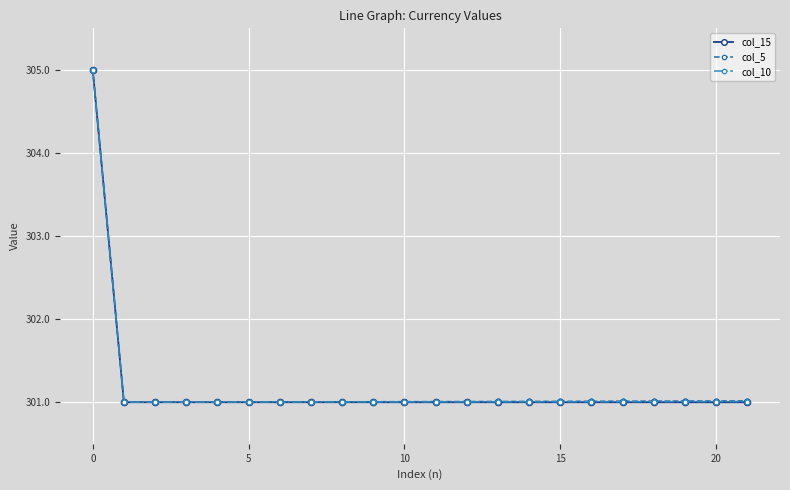

What is the lowest value of the col_5 series?

301.0